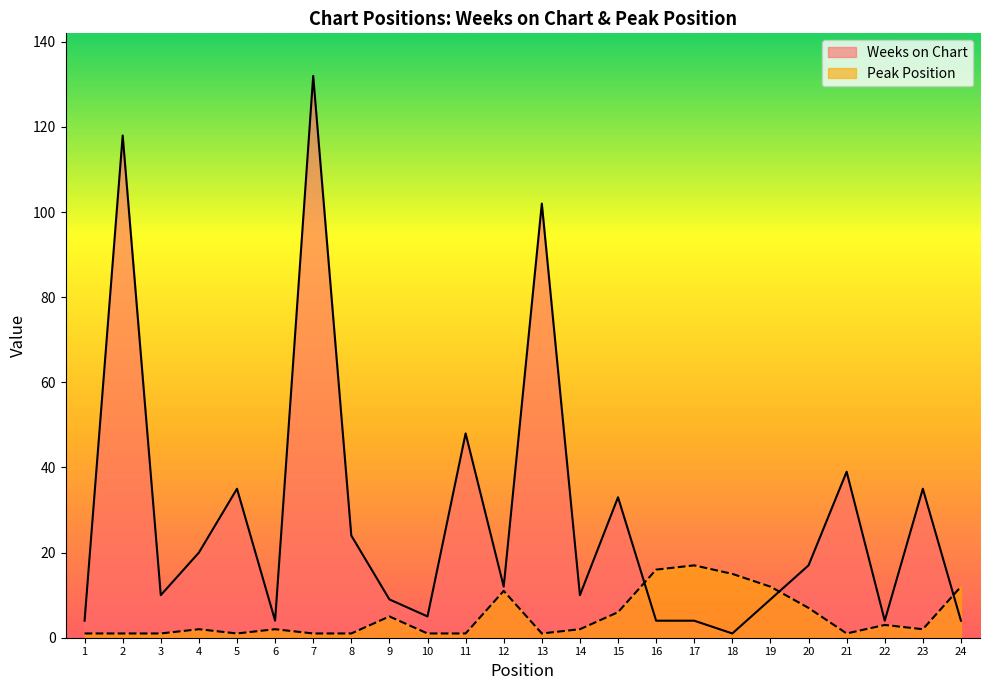

What is the value of the Peak Position point at the 7th from the left?

1